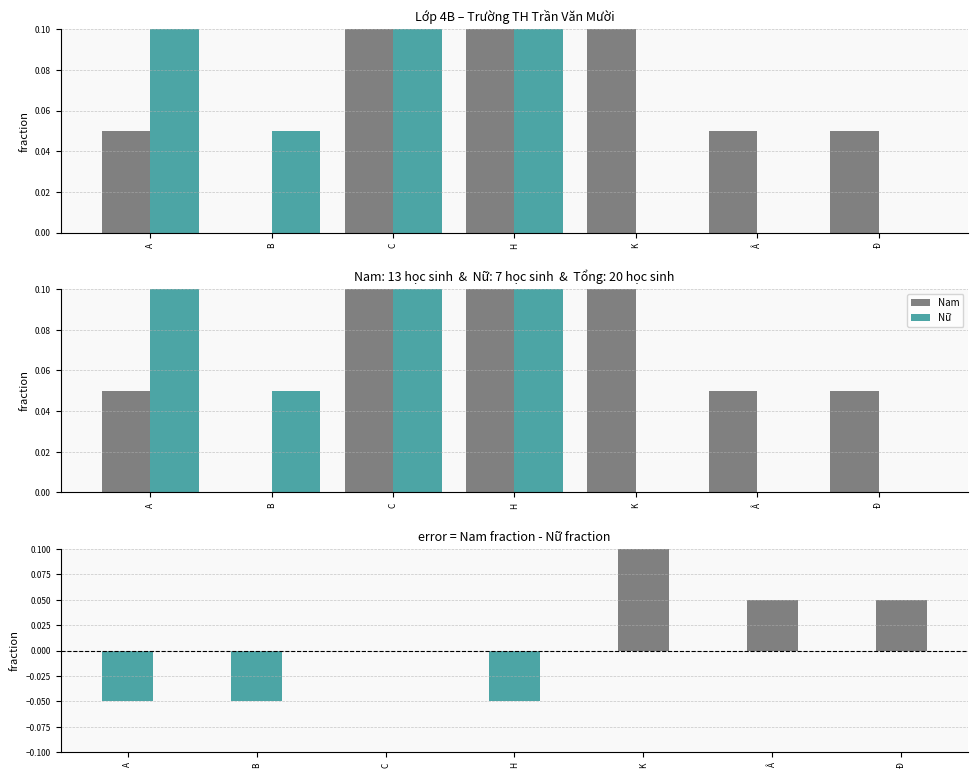

Between H and A, which is larger?

H